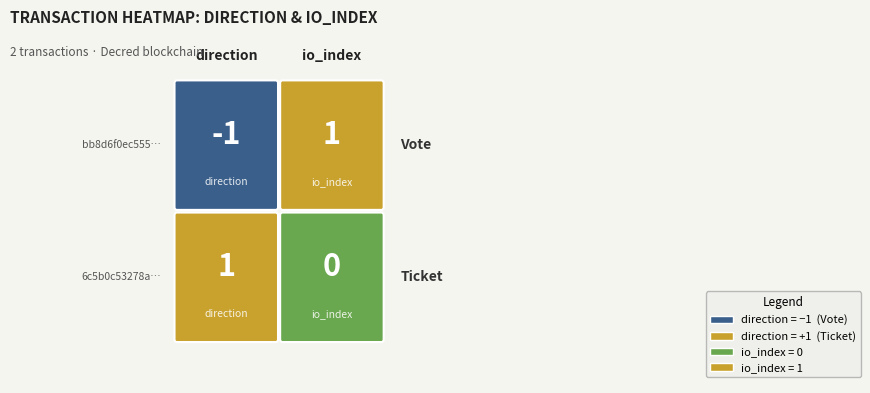

What is the total value across all series at 1?

1